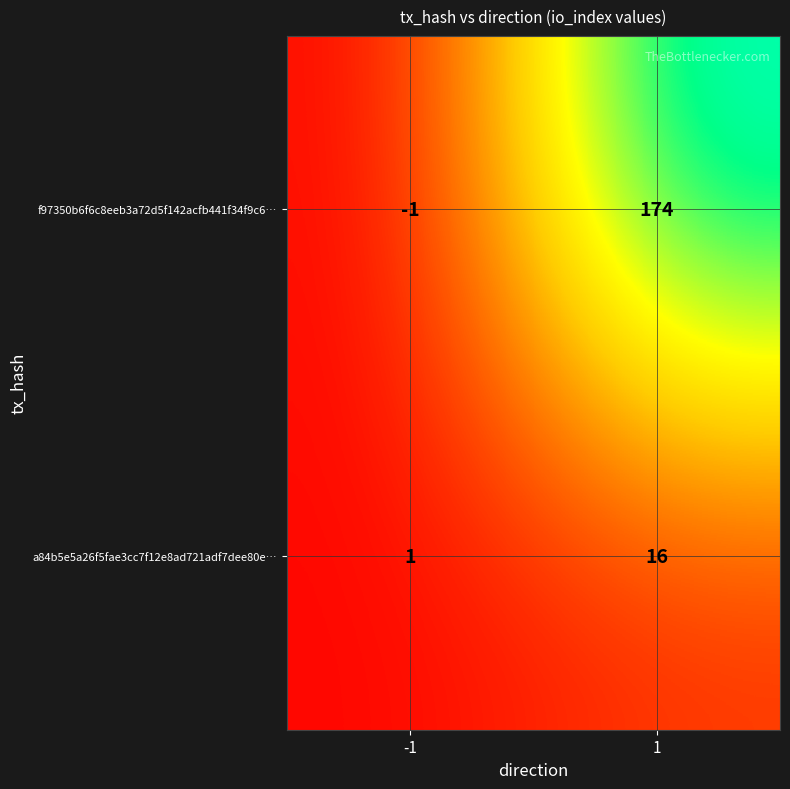

What is the approximate value of f97350b6f6c8eeb3a72d5f142acfb441f34f9c6… at 1, to the nearest 50?

150